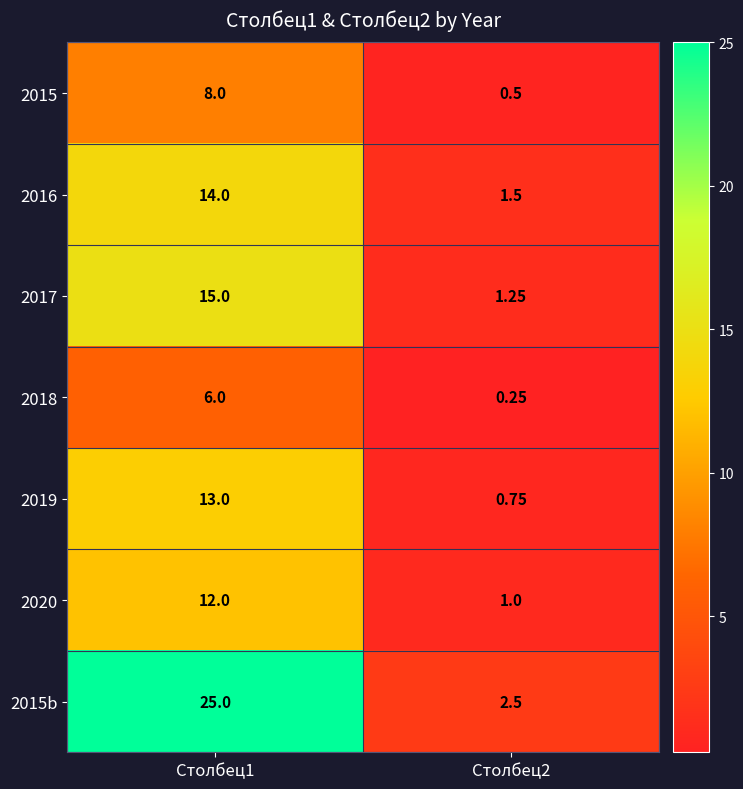

Count the number of data series in this chart.

7